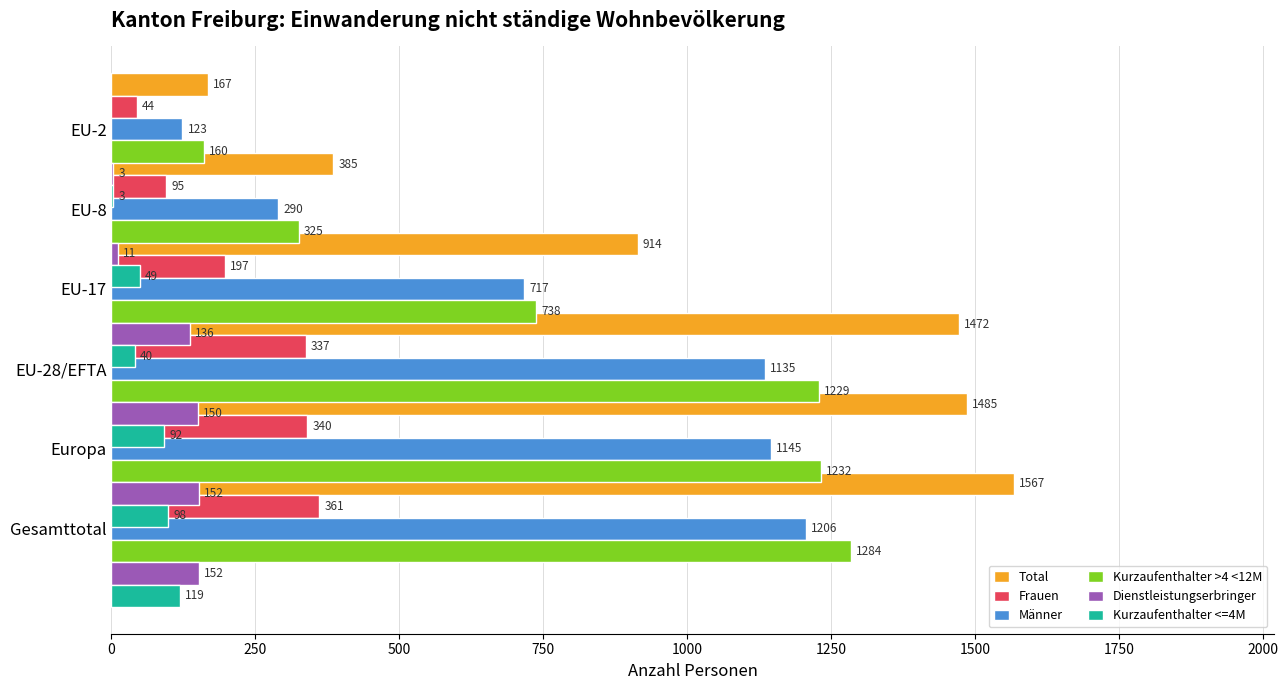

List the series in order of their peak value, lowest first.

Kurzaufenthalter <=4M, Dienstleistungserbringer, Frauen, Männer, Kurzaufenthalter >4 <12M, Total